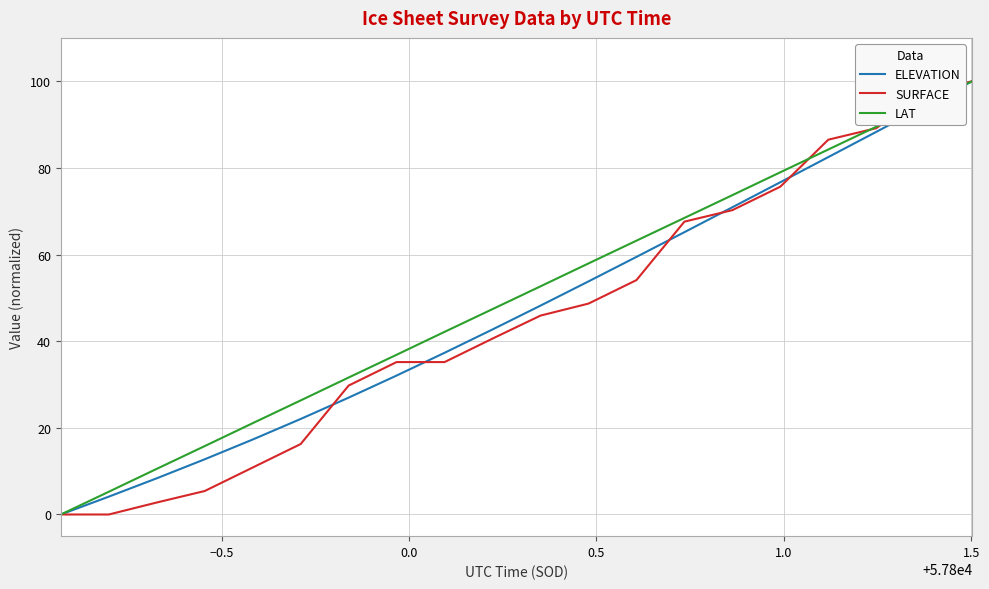

Reading right to left, transcribe all the data shown in this chart.

ELEVATION: 100.0	94.1	88.3	82.5	76.7	70.9	65.2	59.5	53.8	48.2	42.7	37.3	32.1	27.0	22.0	17.3	12.7	8.4	4.1	0.0
SURFACE: 100.0	97.2	89.2	86.5	75.7	70.2	67.6	54.1	48.7	45.9	40.6	35.2	35.2	29.8	16.3	10.8	5.4	2.8	0.0	0.0
LAT: 100.0	94.7	89.5	84.2	79.0	73.7	68.4	63.2	57.9	52.7	47.4	42.2	36.9	31.6	26.3	21.1	15.8	10.5	5.3	0.0